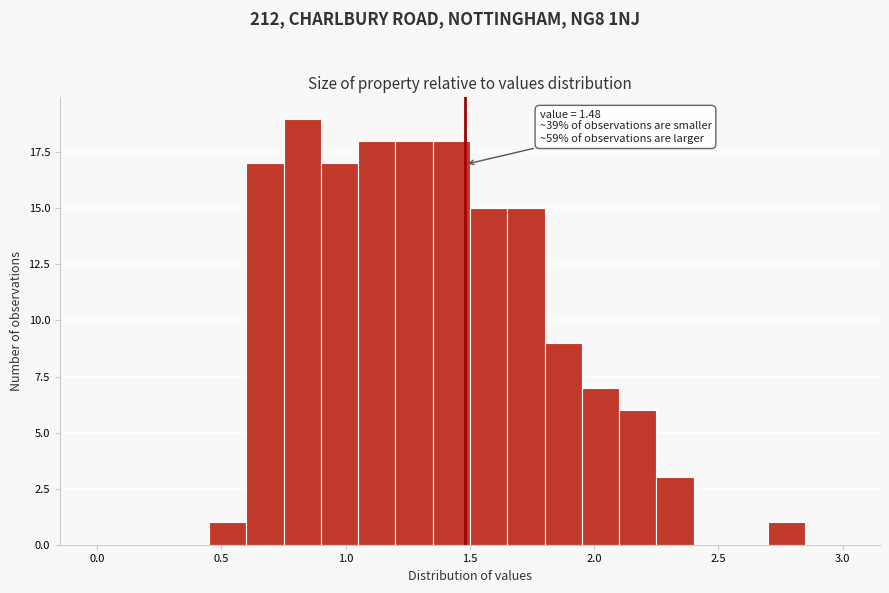

Read against the x-axis, roughly where is the centre of the tallest bar?

0.85